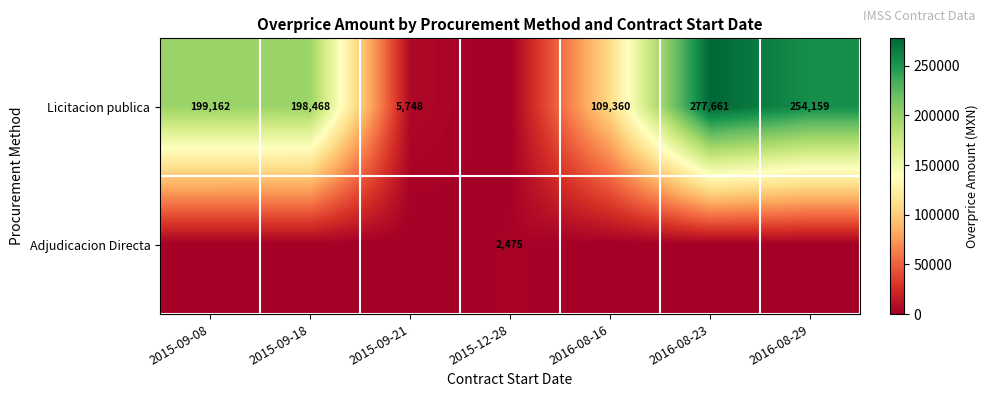

Is it true that Licitacion publica equals 5748 at 2015-09-21?

True